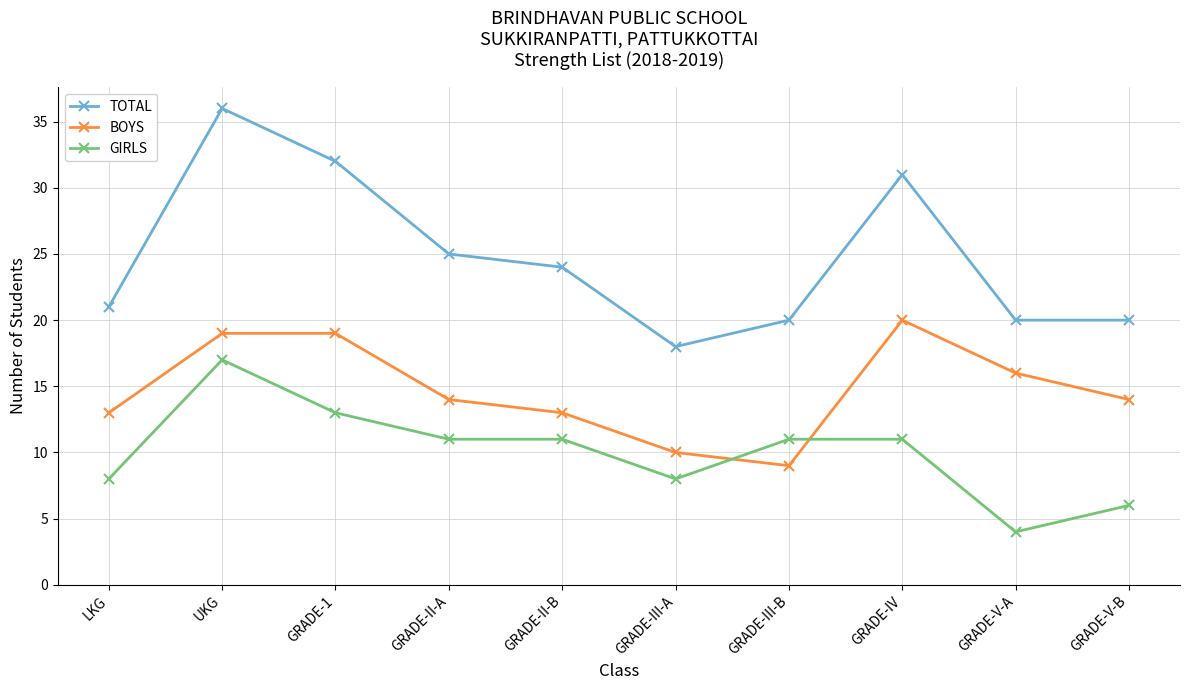

True or false: TOTAL and GIRLS cross at least once.

False